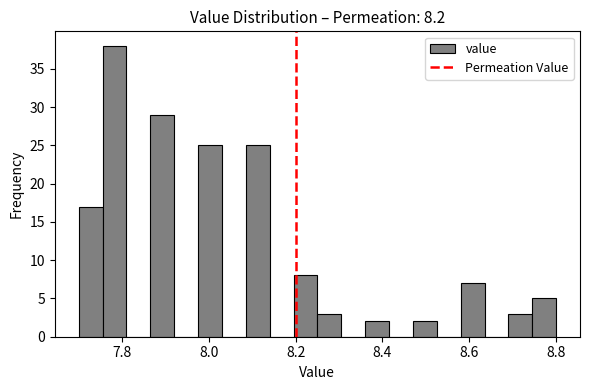

Around what value on the x-axis is the tallest bar? Give the approximate position of its centre, as read against the axis.

7.78